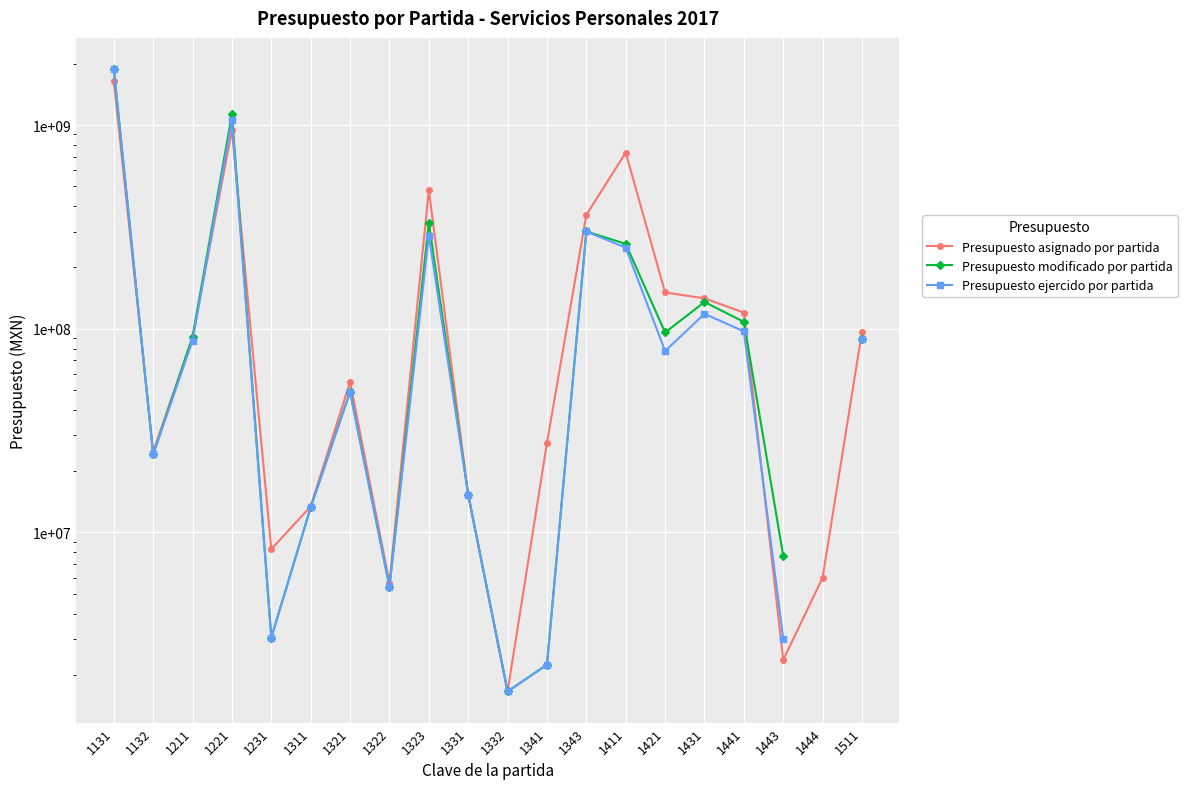

What is the sum of the Presupuesto asignado por partida values at 1132 and 1323?

505562518.0